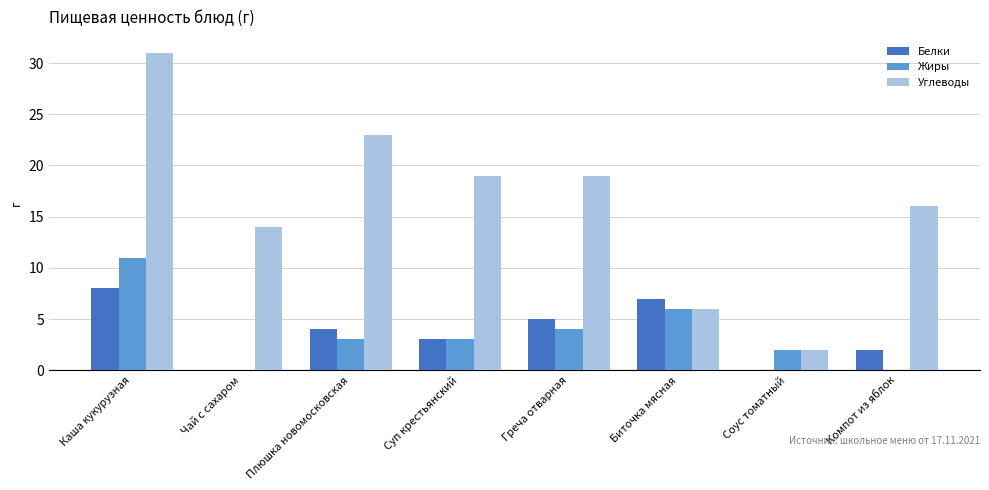

Which series has the largest total across all categories?

Углеводы